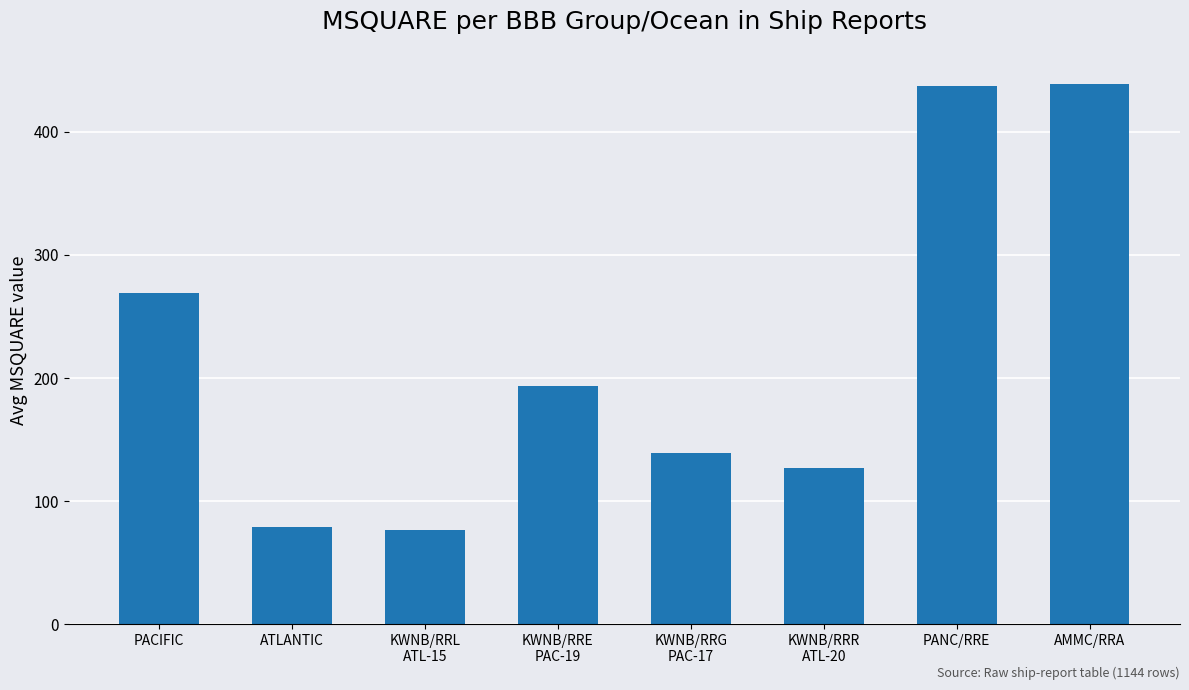

What is the difference between the maximum and second lowest values?

360